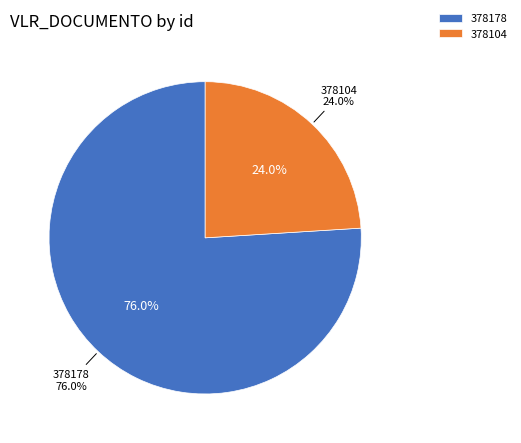

To the nearest percent, what percentage of the pie is 378178?

76%